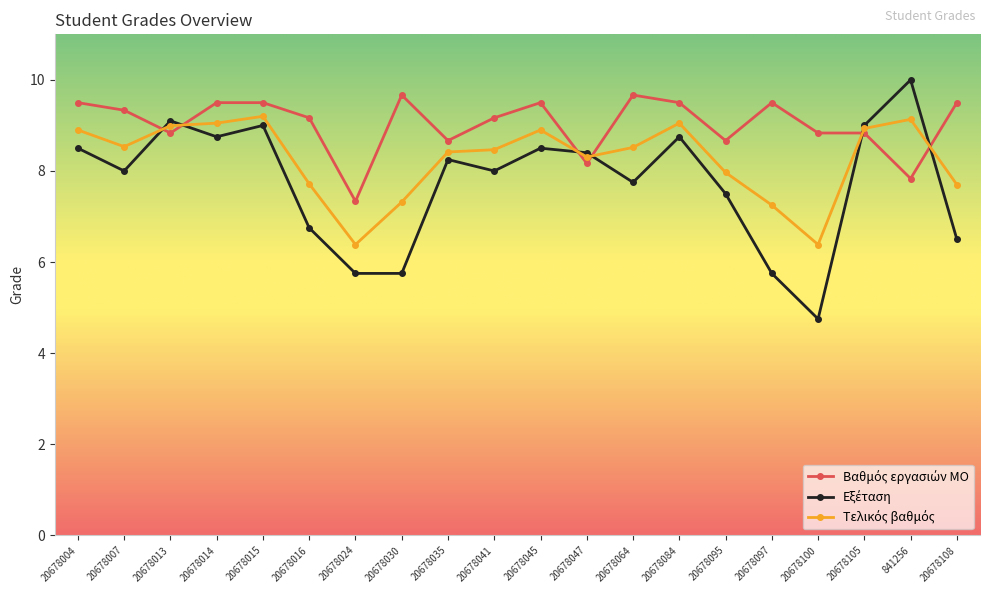

What position from the left is 20678105?

18